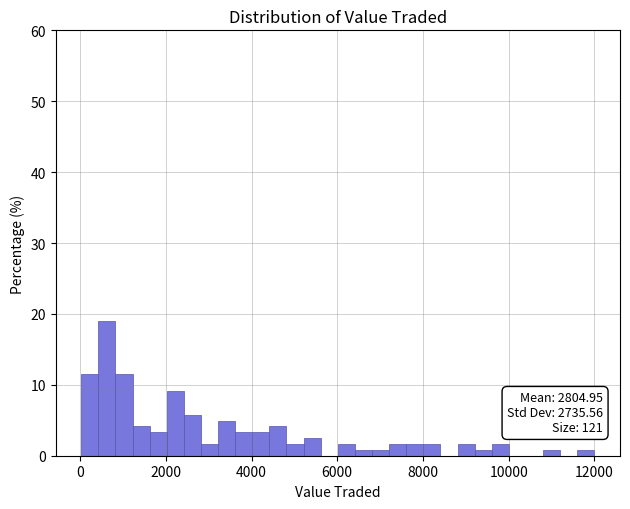

Read against the x-axis, roughly where is the centre of the tallest bar?

600